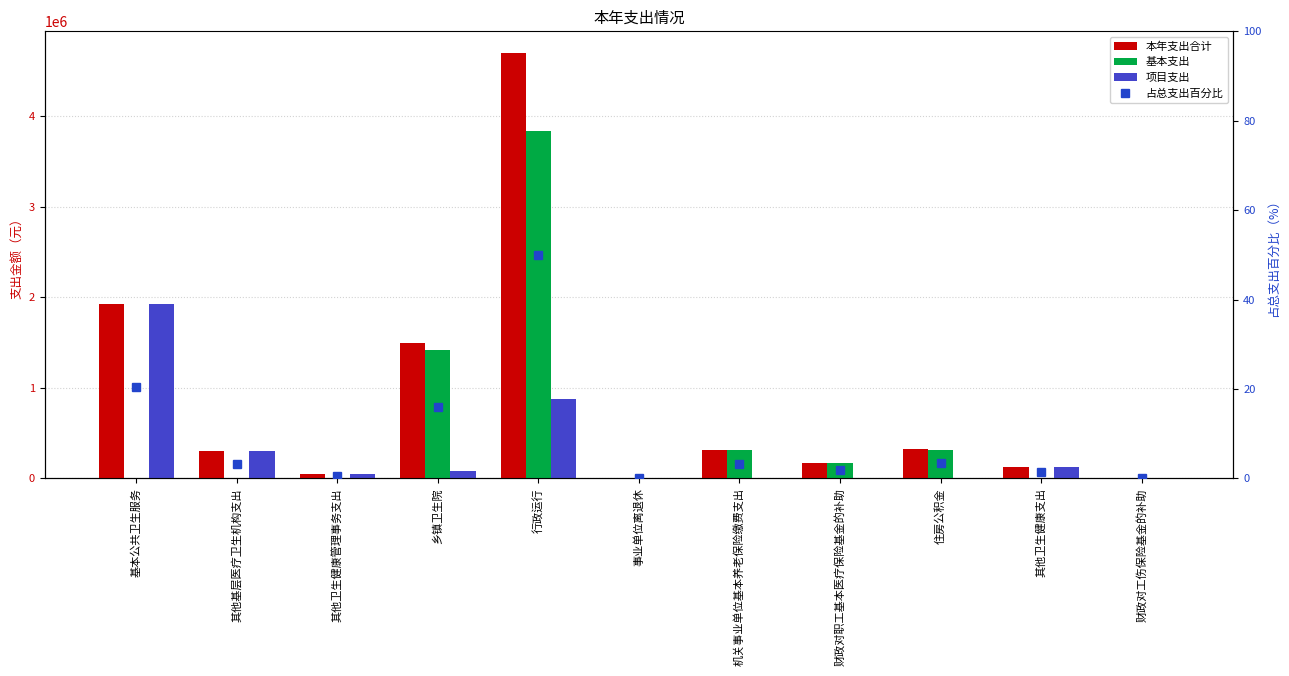

Rank the series by their average value, from highest to lowest.

本年支出合计, 基本支出, 项目支出, 占总支出百分比